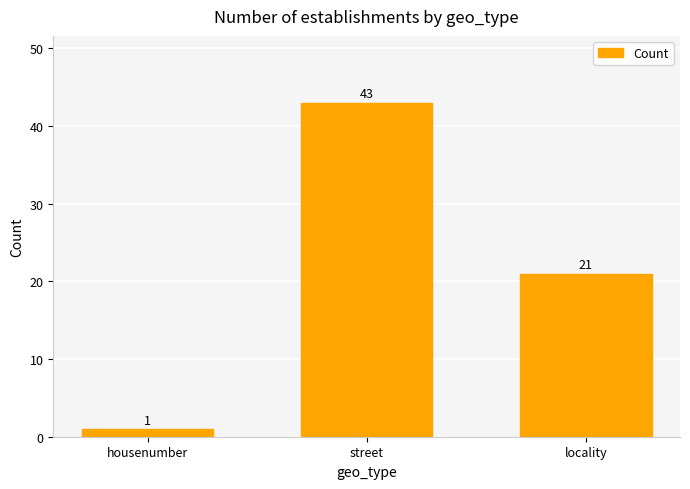

Reading left to right, extract all data points from this chart.

1	43	21